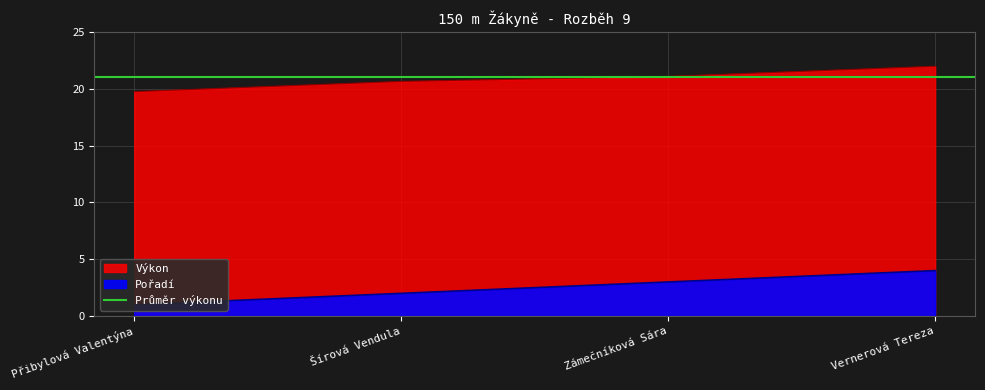

What is the value of the Pořadí point at the 4th from the left?

4.0